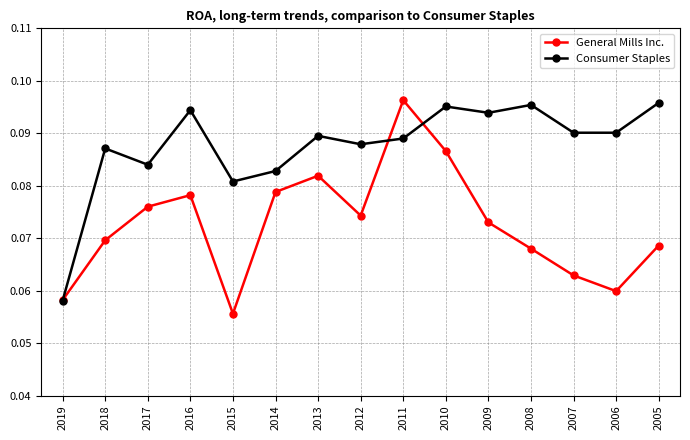

Which series has the largest total across all categories?

Consumer Staples